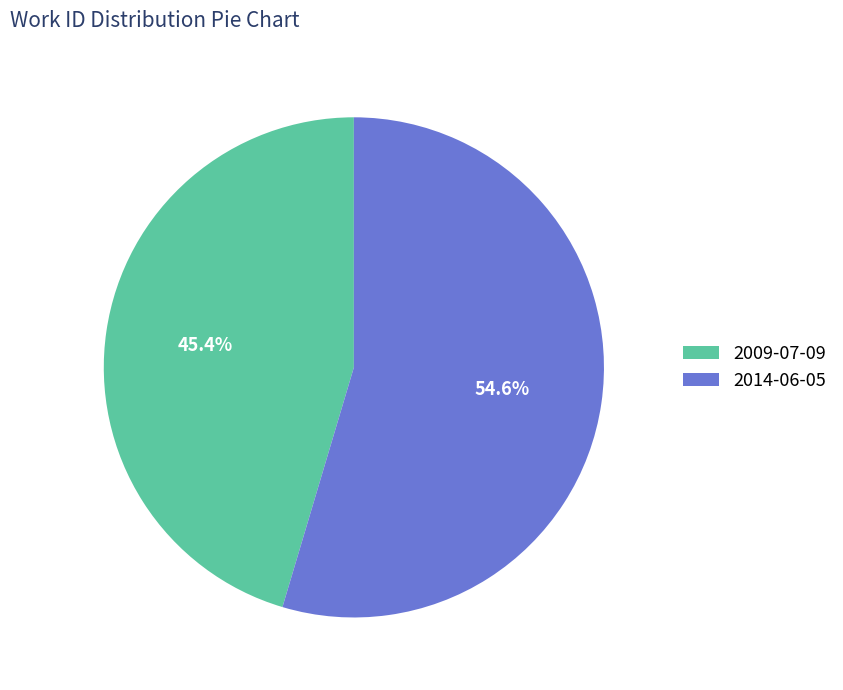

Do 2014-06-05 and 2009-07-09 together represent more than half of the pie?

Yes